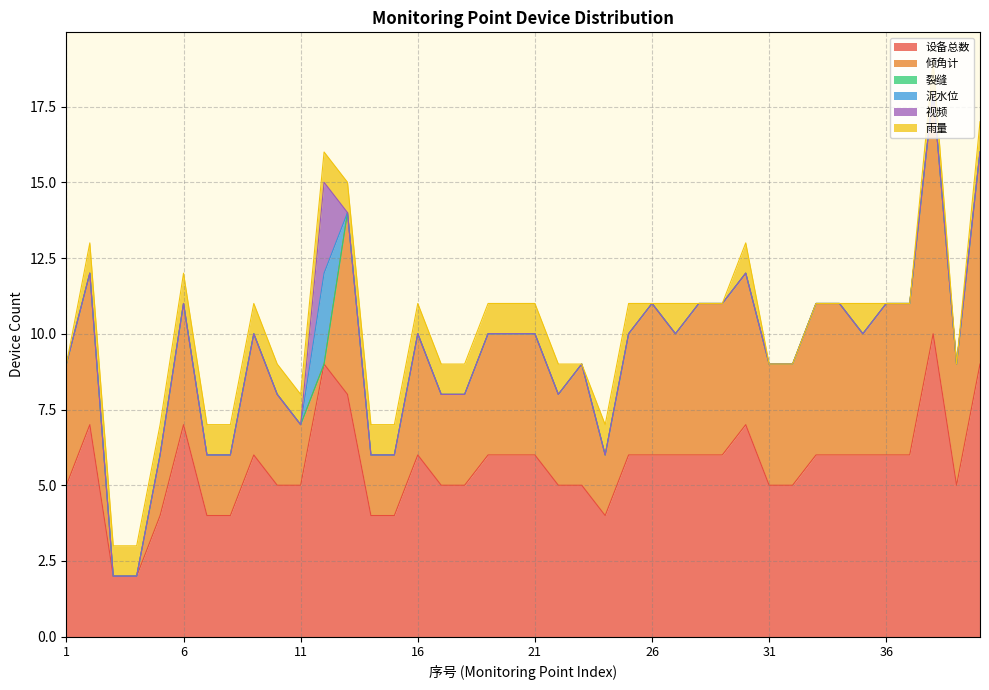

Which series has the largest total across all categories?

设备总数